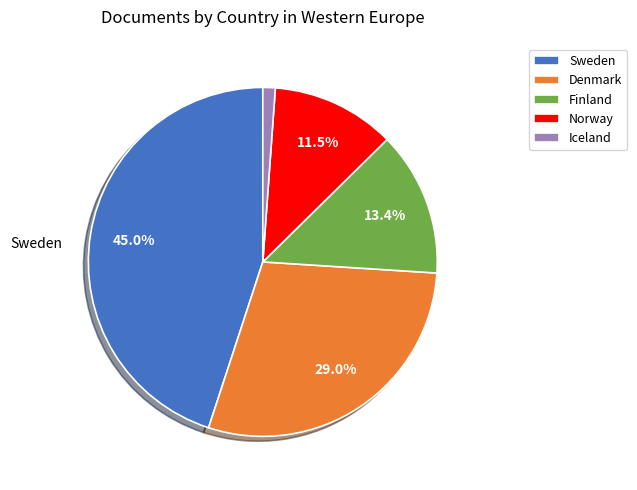

How many segments does this pie chart have?

5